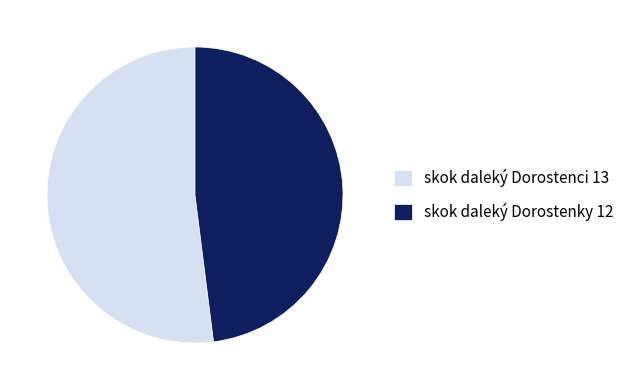

Between skok daleký Dorostenky 12 and skok daleký Dorostenci 13, which is larger?

skok daleký Dorostenci 13